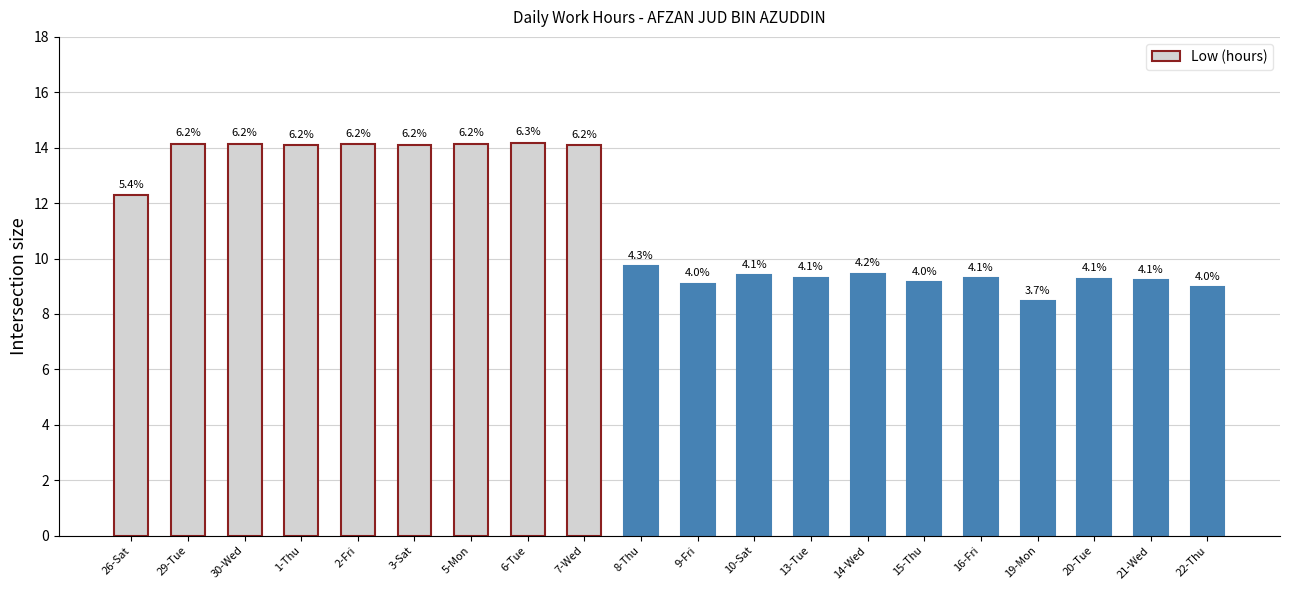

Reading right to left, transcribe all the data shown in this chart.

22-Thu=9.0	21-Wed=9.2	20-Tue=9.3	19-Mon=8.5	16-Fri=9.3	15-Thu=9.1	14-Wed=9.4	13-Tue=9.3	10-Sat=9.4	9-Fri=9.1	8-Thu=9.7	7-Wed=14.1	6-Tue=14.2	5-Mon=14.2	3-Sat=14.1	2-Fri=14.1	1-Thu=14.1	30-Wed=14.1	29-Tue=14.1	26-Sat=12.3